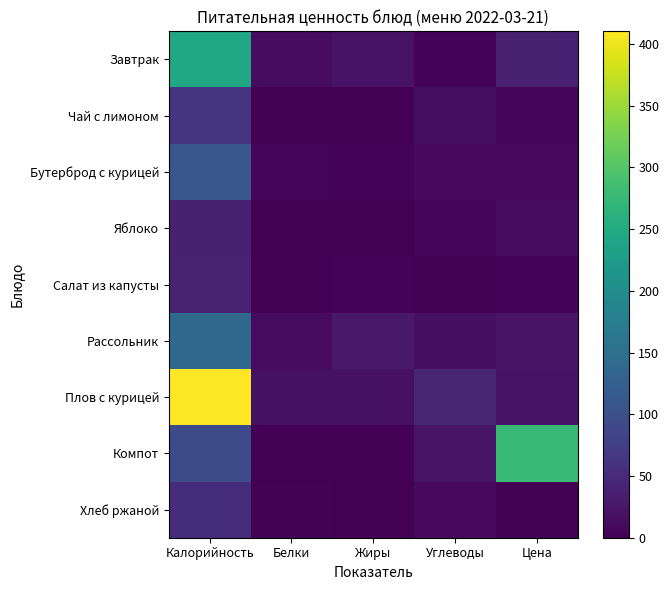

Reading left to right, extract all data points from this chart.

Завтрак: Калорийность=243.8	Белки=12.9	Жиры=20.1	Углеводы=3.5	Цена=36.0
Чай с лимоном: Калорийность=61.0	Белки=0.1	Жиры=0.0	Углеводы=15.2	Цена=5.6
Бутерброд с курицей: Калорийность=111.0	Белки=7.9	Жиры=4.5	Углеводы=9.8	Цена=10.4
Яблоко: Калорийность=38.0	Белки=0.8	Жиры=0.2	Углеводы=7.5	Цена=13.9
Салат из капусты: Калорийность=39.0	Белки=0.7	Жиры=3.7	Углеводы=2.2	Цена=3.5
Рассольник: Калорийность=137.5	Белки=11.4	Жиры=27.5	Углеводы=17.0	Цена=22.2
Плов с курицей: Калорийность=410.3	Белки=18.3	Жиры=18.2	Углеводы=43.3	Цена=19.5
Компот: Калорийность=93.0	Белки=0.5	Жиры=0.2	Углеводы=22.2	Цена=277.0
Хлеб ржаной: Калорийность=54.3	Белки=2.0	Жиры=0.4	Углеводы=10.2	Цена=2.0